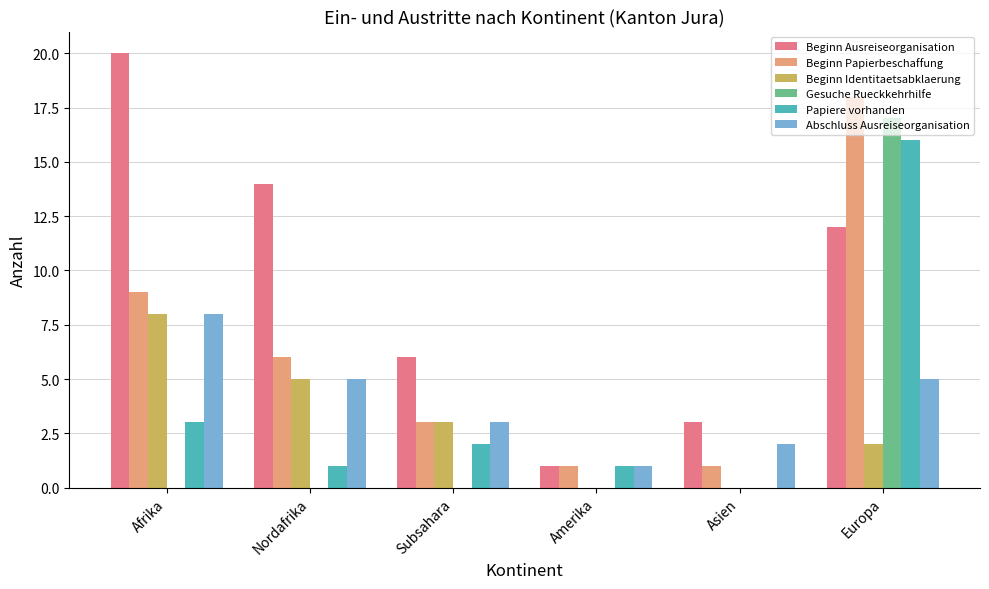

Count the Beginn Papierbeschaffung values in the range 1 to 9.

5